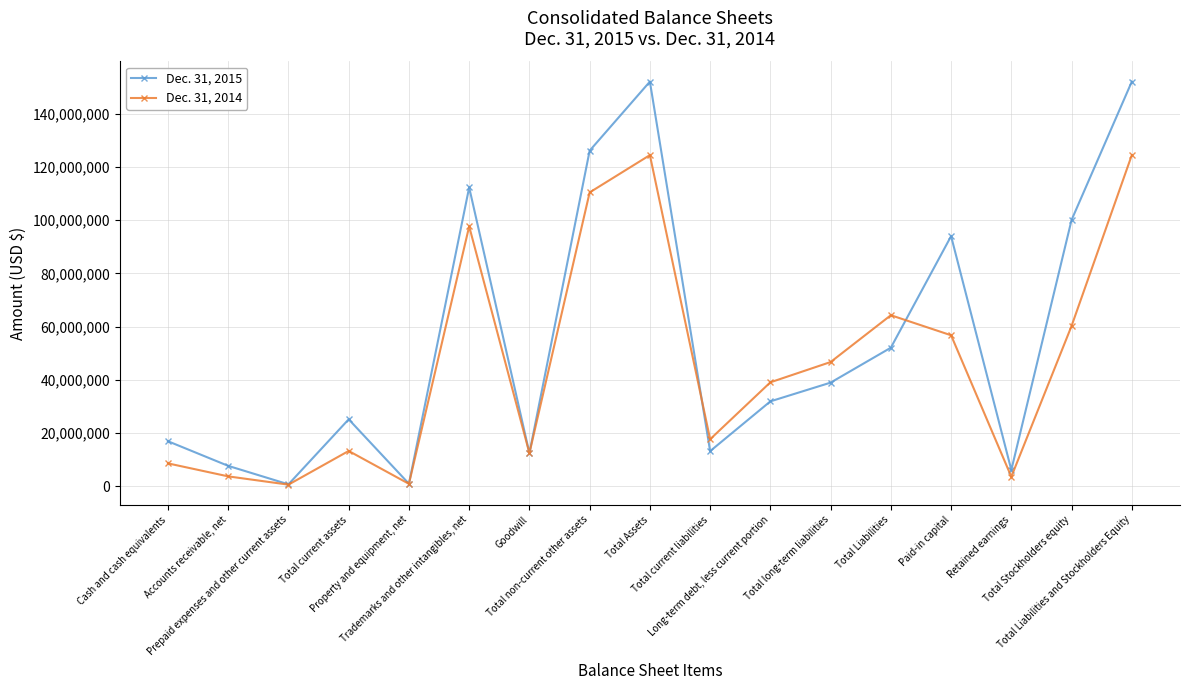

Which series has the largest range (max minus min)?

Dec. 31, 2015